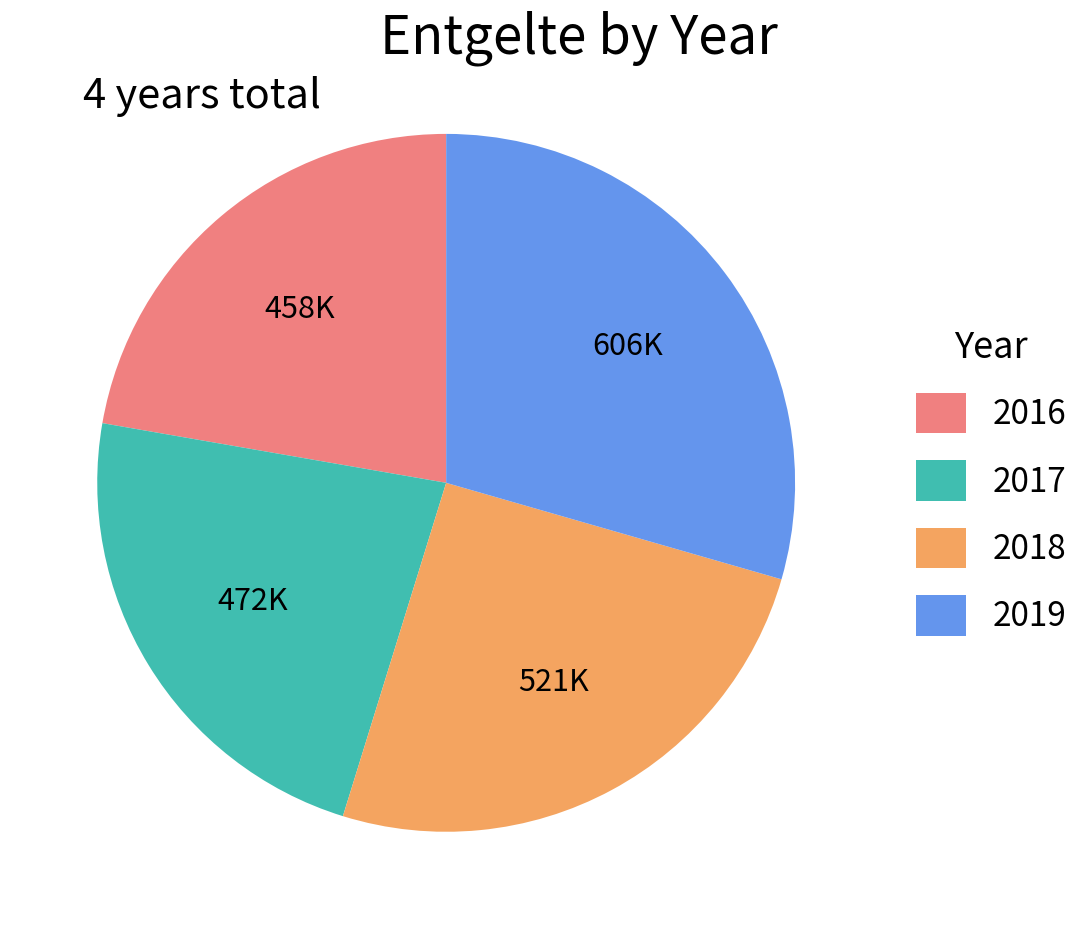

How many segments does this pie chart have?

4